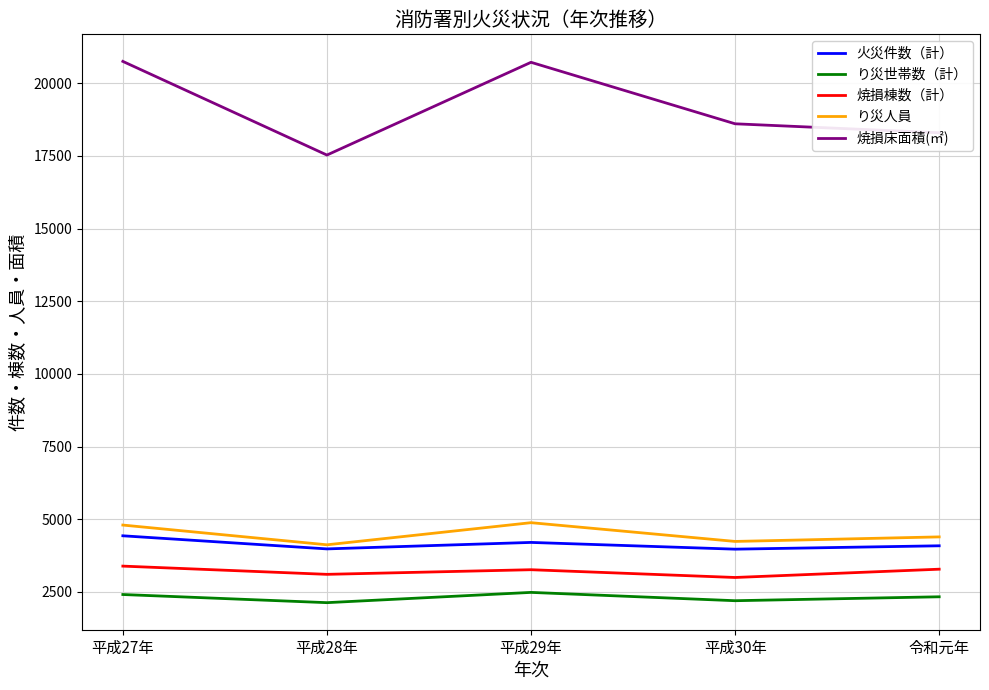

What position from the right is 令和元年?

1